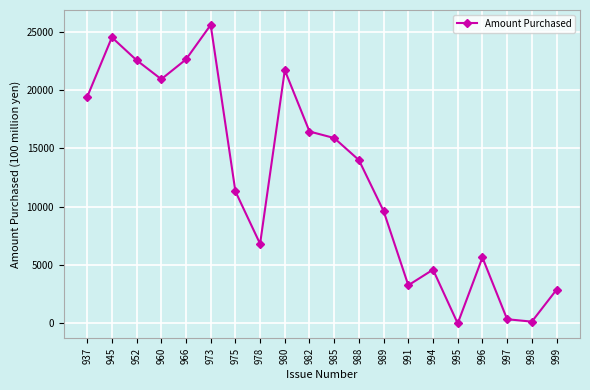

How many data points does each series have?

20